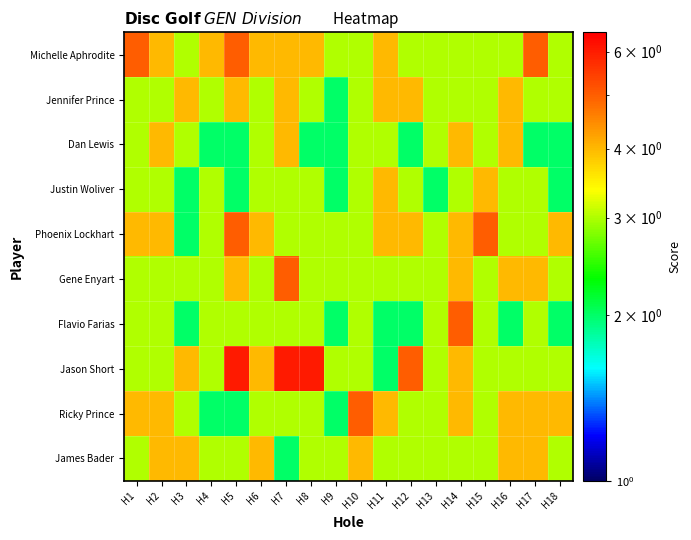

Reading right to left, extract all data points from this chart.

Michelle Aphrodite: H18=3	H17=5	H16=3	H15=3	H14=3	H13=3	H12=3	H11=4	H10=3	H9=3	H8=4	H7=4	H6=4	H5=5	H4=4	H3=3	H2=4	H1=5
Jennifer Prince: H18=3	H17=3	H16=4	H15=3	H14=3	H13=3	H12=4	H11=4	H10=3	H9=2	H8=3	H7=4	H6=3	H5=4	H4=3	H3=4	H2=3	H1=3
Dan Lewis: H18=2	H17=2	H16=4	H15=3	H14=4	H13=3	H12=2	H11=3	H10=3	H9=2	H8=2	H7=4	H6=3	H5=2	H4=2	H3=3	H2=4	H1=3
Justin Woliver: H18=2	H17=3	H16=3	H15=4	H14=3	H13=2	H12=3	H11=4	H10=3	H9=2	H8=3	H7=3	H6=3	H5=2	H4=3	H3=2	H2=3	H1=3
Phoenix Lockhart: H18=4	H17=3	H16=3	H15=5	H14=4	H13=3	H12=4	H11=4	H10=3	H9=3	H8=3	H7=3	H6=4	H5=5	H4=3	H3=2	H2=4	H1=4
Gene Enyart: H18=3	H17=4	H16=4	H15=3	H14=4	H13=3	H12=3	H11=3	H10=3	H9=3	H8=3	H7=5	H6=3	H5=4	H4=3	H3=3	H2=3	H1=3
Flavio Farias: H18=2	H17=3	H16=2	H15=3	H14=5	H13=3	H12=2	H11=2	H10=3	H9=2	H8=3	H7=3	H6=3	H5=3	H4=3	H3=2	H2=3	H1=3
Jason Short: H18=3	H17=3	H16=3	H15=3	H14=4	H13=3	H12=5	H11=2	H10=3	H9=3	H8=6	H7=6	H6=4	H5=6	H4=3	H3=4	H2=3	H1=3
Ricky Prince: H18=4	H17=4	H16=4	H15=3	H14=4	H13=3	H12=3	H11=4	H10=5	H9=2	H8=3	H7=3	H6=3	H5=2	H4=2	H3=3	H2=4	H1=4
James Bader: H18=3	H17=4	H16=4	H15=3	H14=3	H13=3	H12=3	H11=3	H10=4	H9=3	H8=3	H7=2	H6=4	H5=3	H4=3	H3=4	H2=4	H1=3